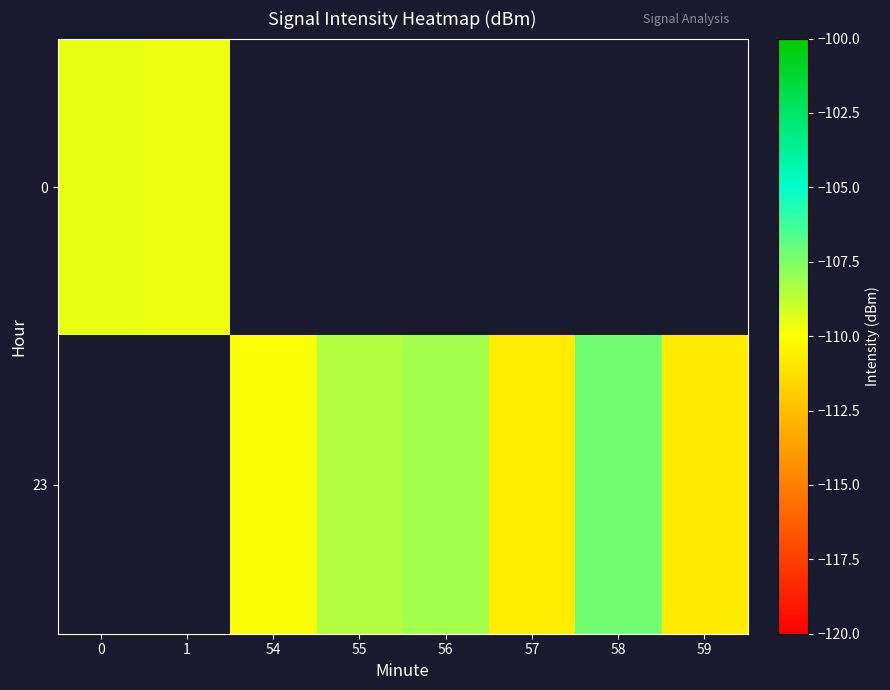

Is it true that 23 equals -110.8 at 57?

True